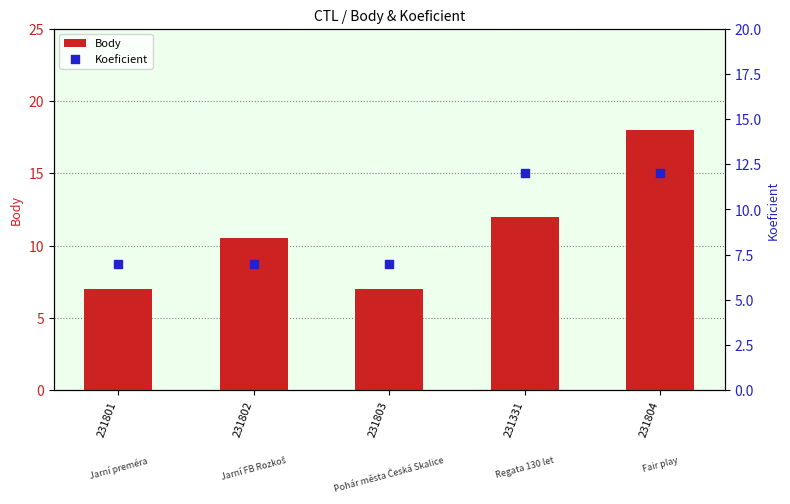

What is the total value across all series at 231803?

14.0